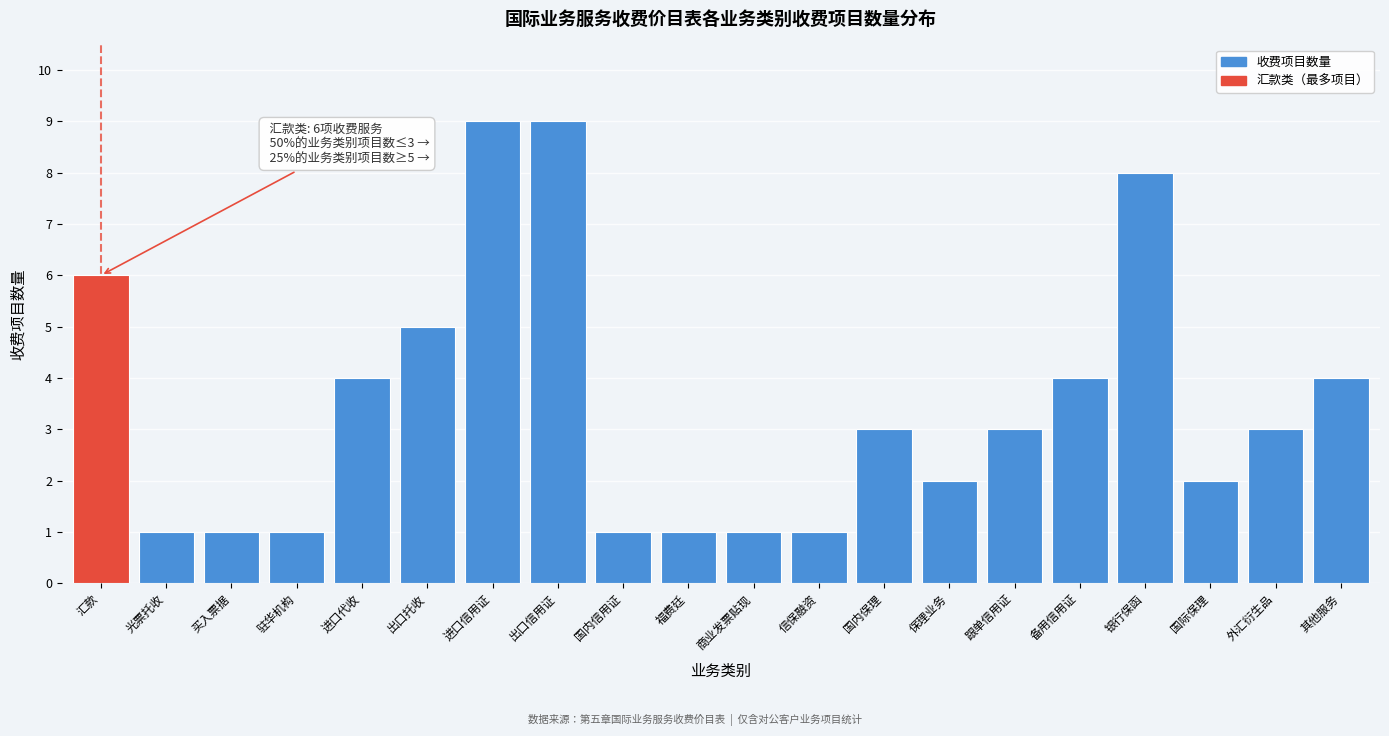

Reading right to left, extract all data points from this chart.

4	3	2	8	4	3	2	3	1	1	1	1	9	9	5	4	1	1	1	6